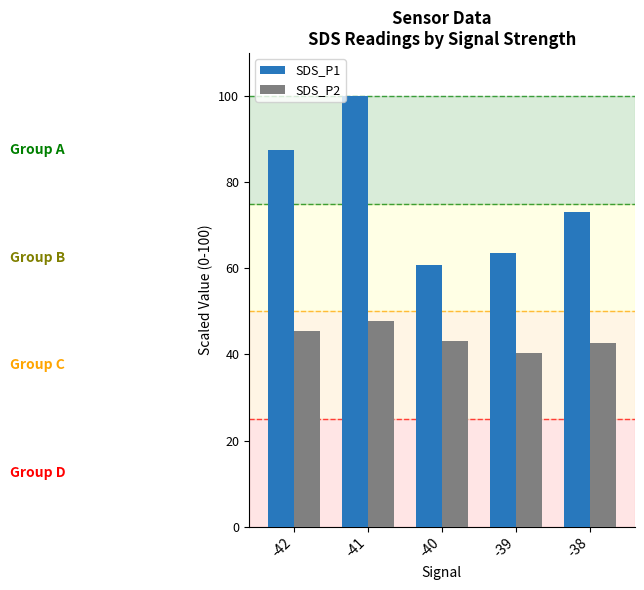

How many categories are shown in the chart?

5